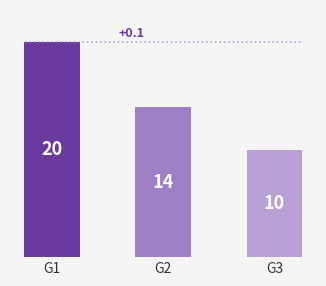

What is the change in value from G1 to G2?

-6